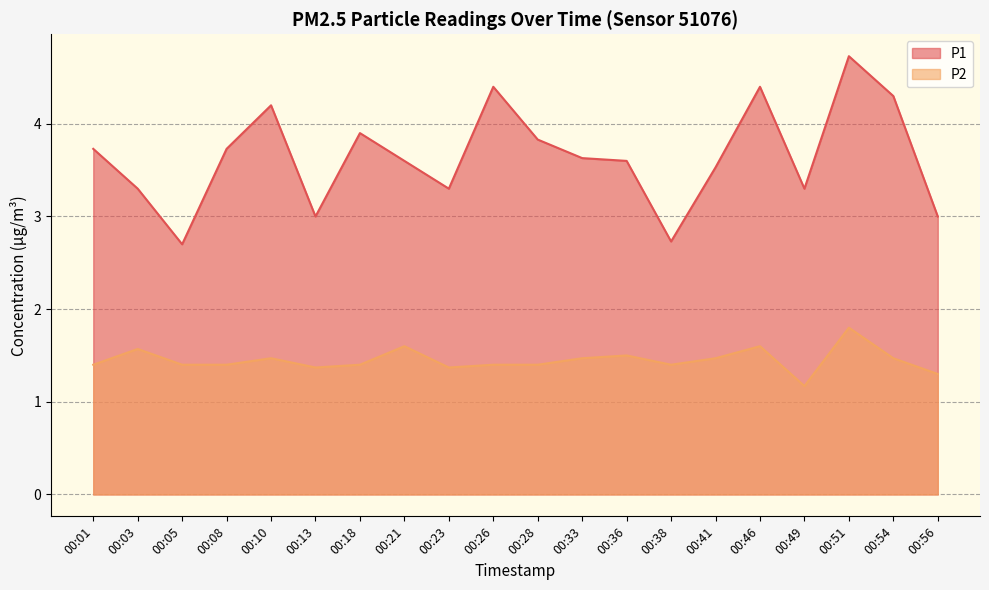

True or false: P1 and P2 intersect in this chart.

False